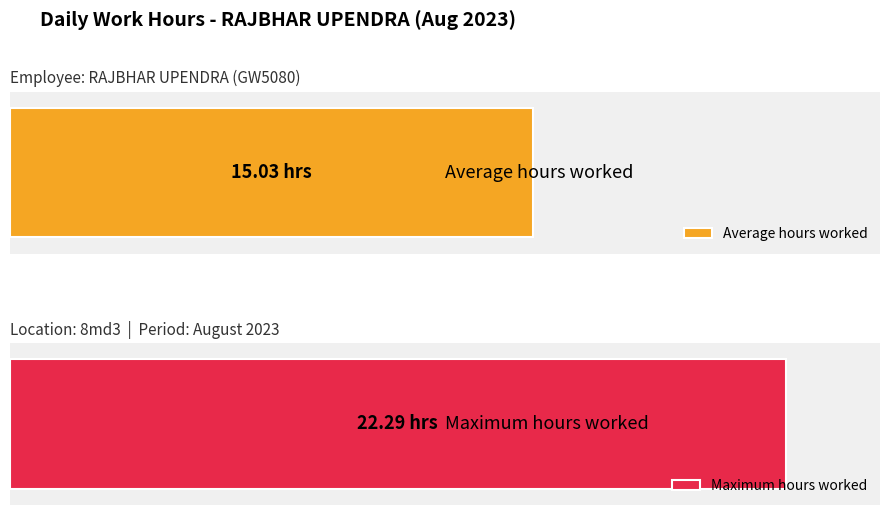

Are the bars grouped side by side (vs. stacked)?

Yes